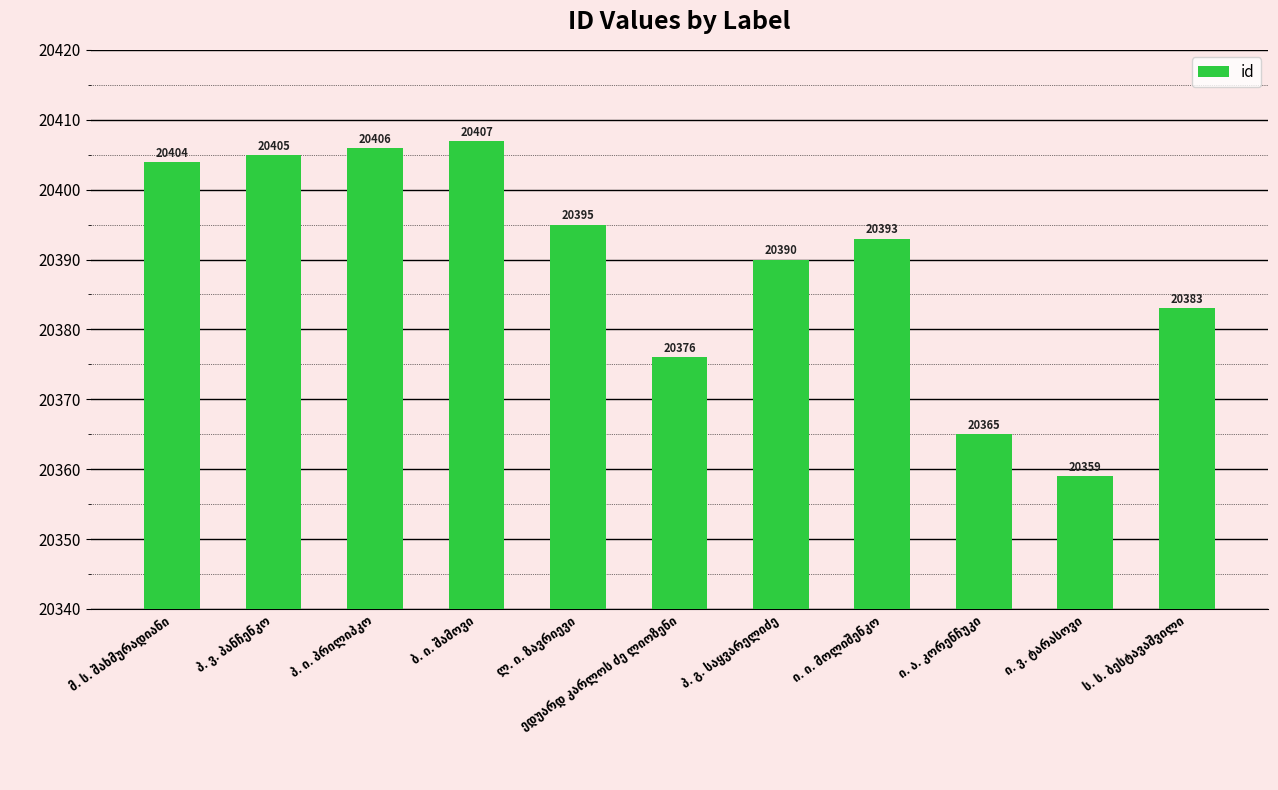

What is the minimum value shown in the chart?

20359